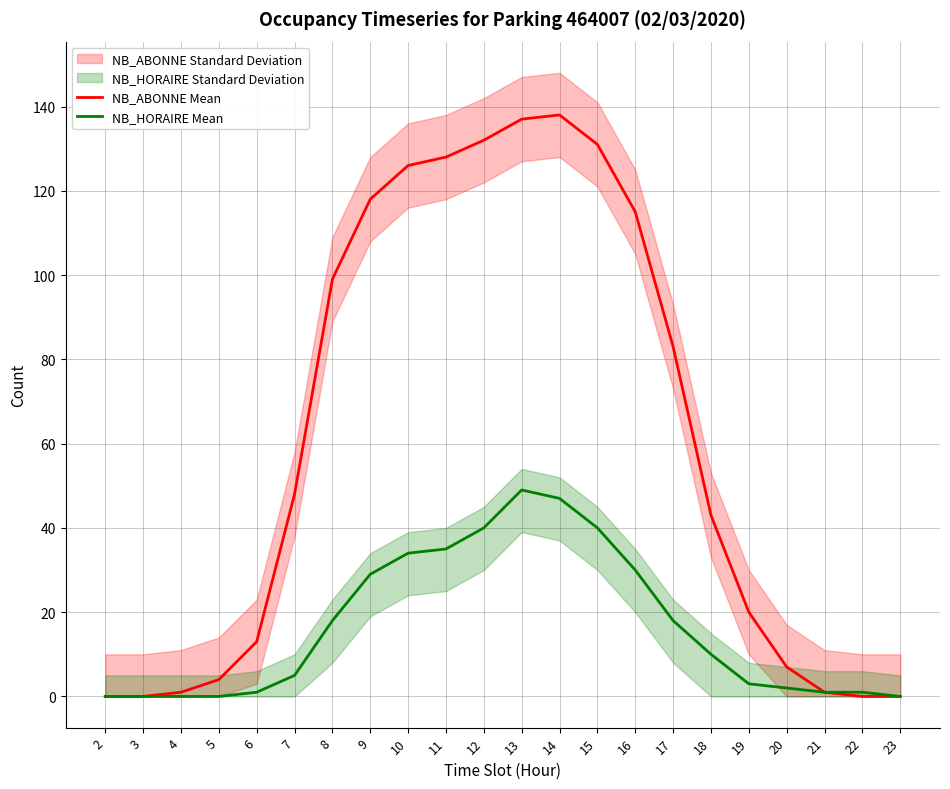

In NB_ABONNE Mean, how many points are higher than both neighbors (excluding endpoints)?

1